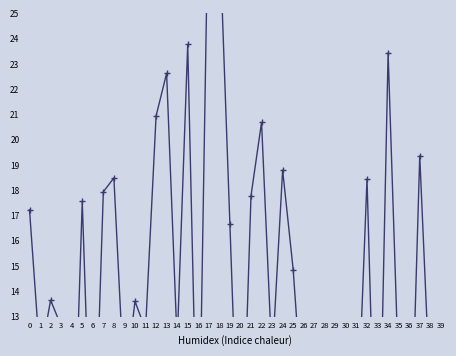

What is the value of the 36th point from the left?

10.6